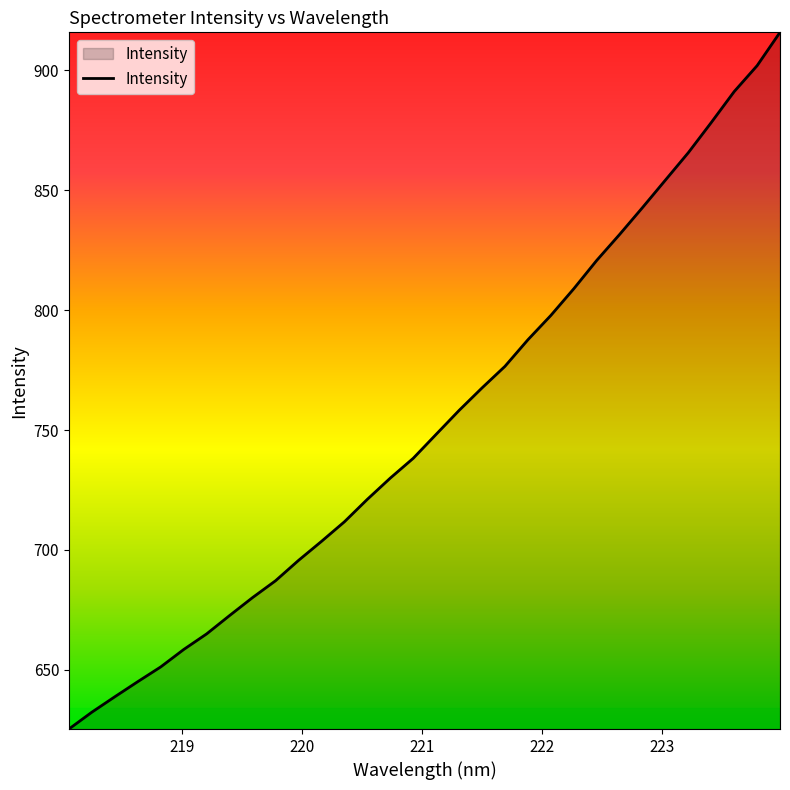

What is the smallest value displayed?

625.3